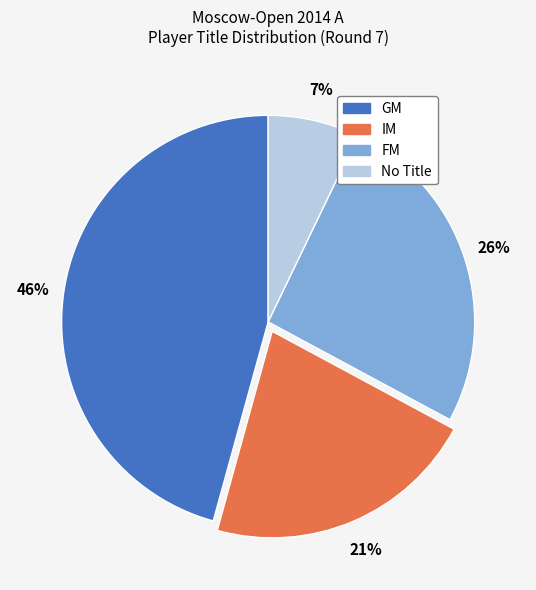

To the nearest percent, what is the average slice percentage?

25%